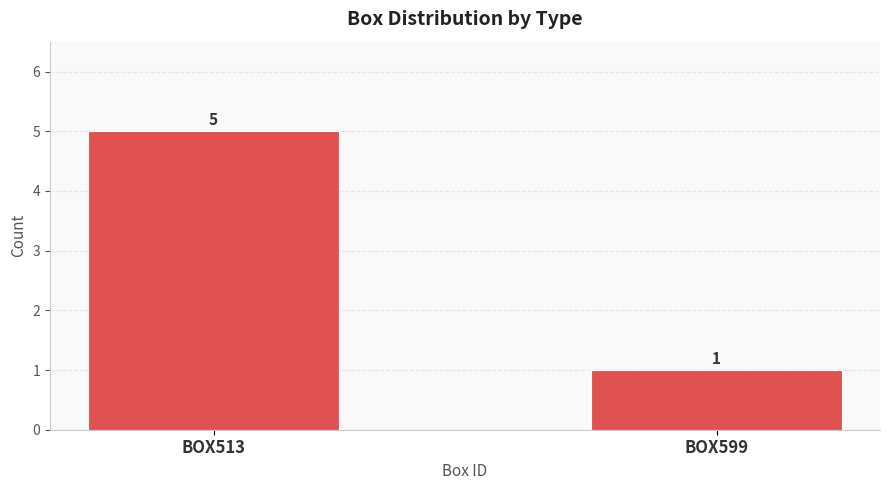

Are the bars grouped side by side (vs. stacked)?

No